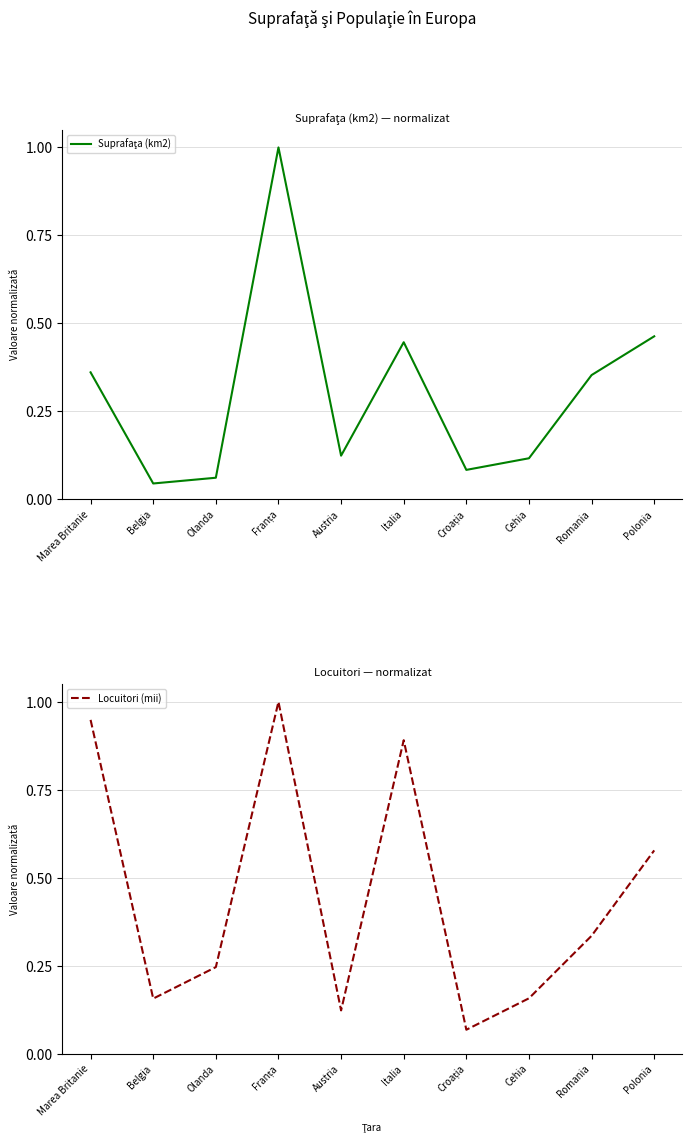

True or false: Locuitori (mii) and Suprafaţa (km2) cross at least once.

True